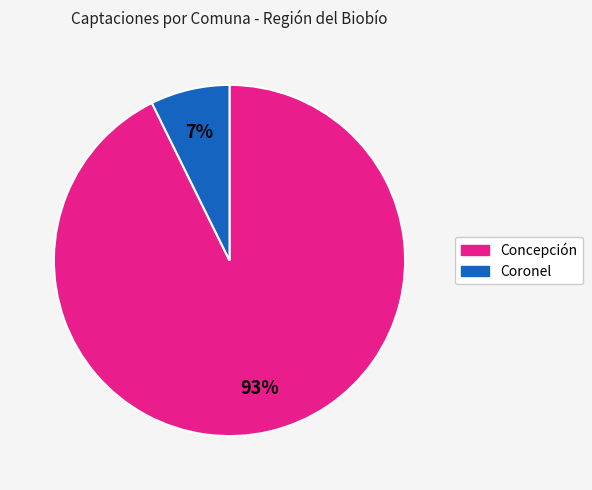

Does any single category account for the majority?

Yes